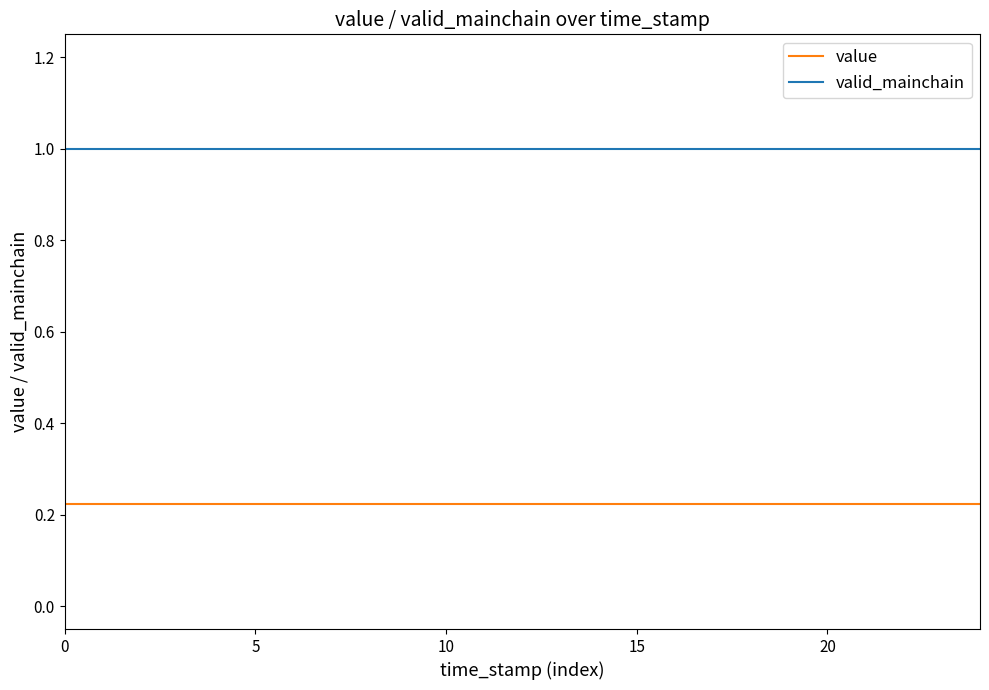

Does the chart have visible grid lines?

No